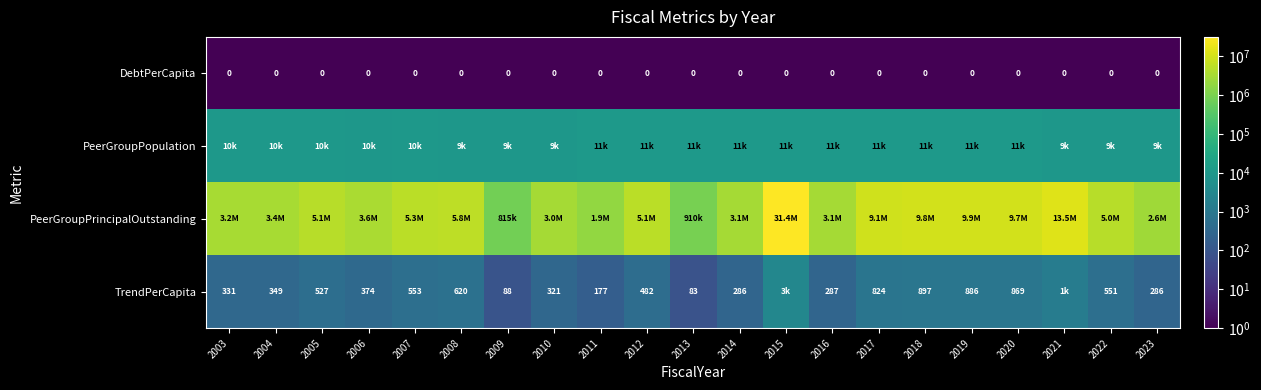

What is the average value of the PeerGroupPrincipalOutstanding series?

6449537.8